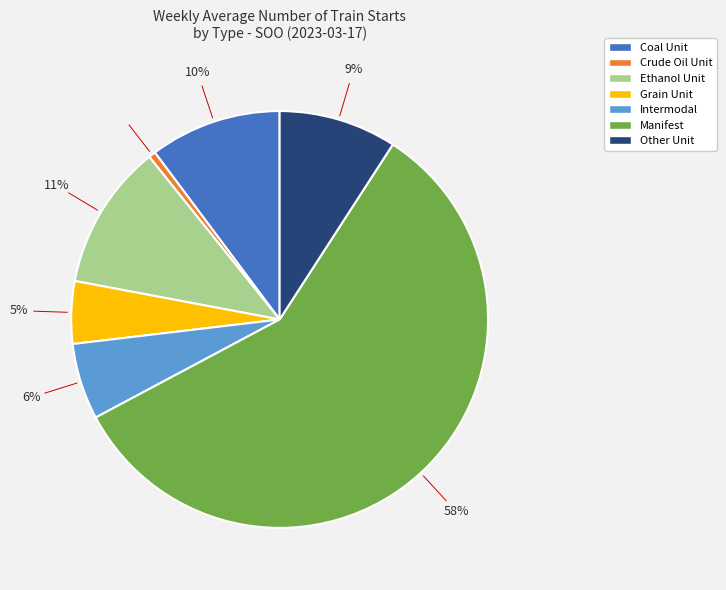

What is the smallest slice in the pie chart?

Crude Oil Unit